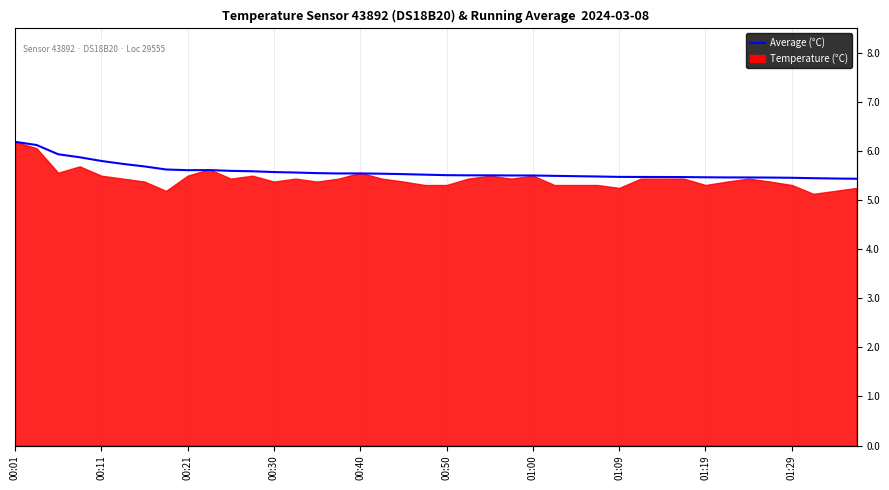

Reading left to right, transcribe all the data shown in this chart.

6.2	6.1	5.9	5.9	5.8	5.7	5.7	5.6	5.6	5.6	5.6	5.6	5.6	5.6	5.6	5.5	5.5	5.5	5.5	5.5	5.5	5.5	5.5	5.5	5.5	5.5	5.5	5.5	5.5	5.5	5.5	5.5	5.5	5.5	5.5	5.5	5.5	5.4	5.4	5.4